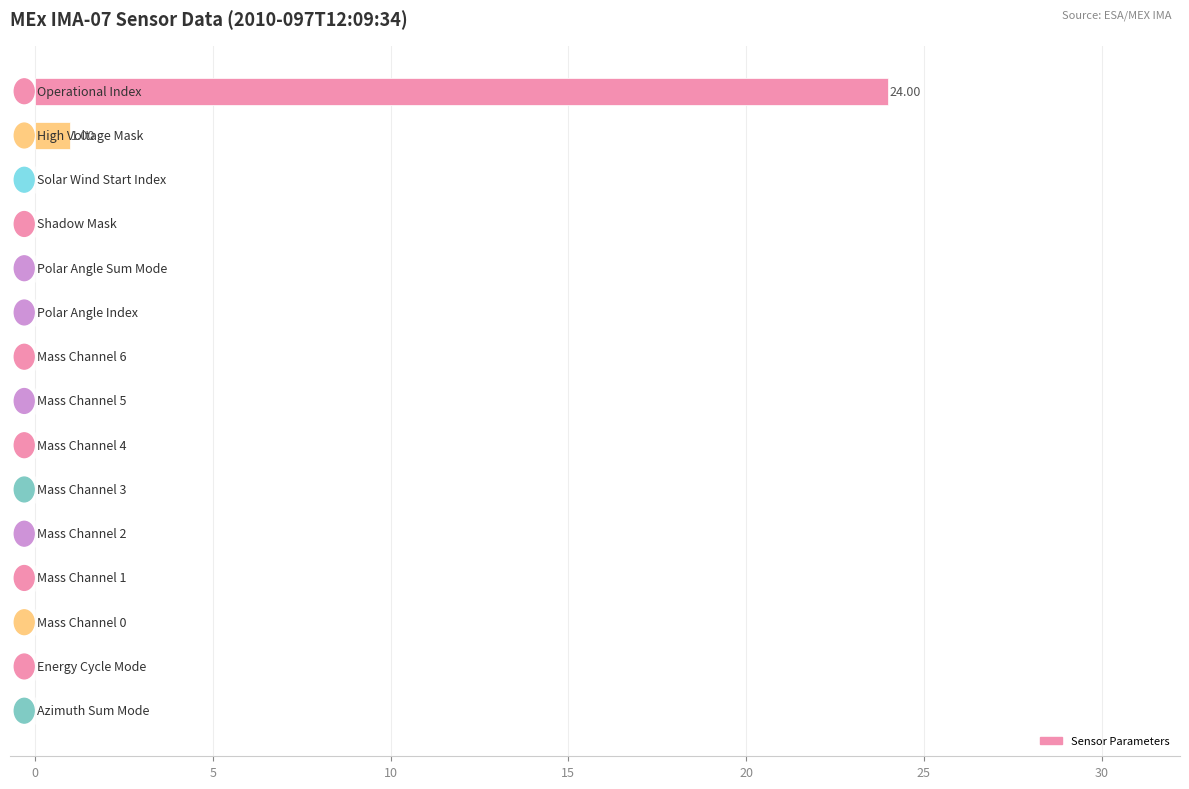

What is the sum of all values?

25